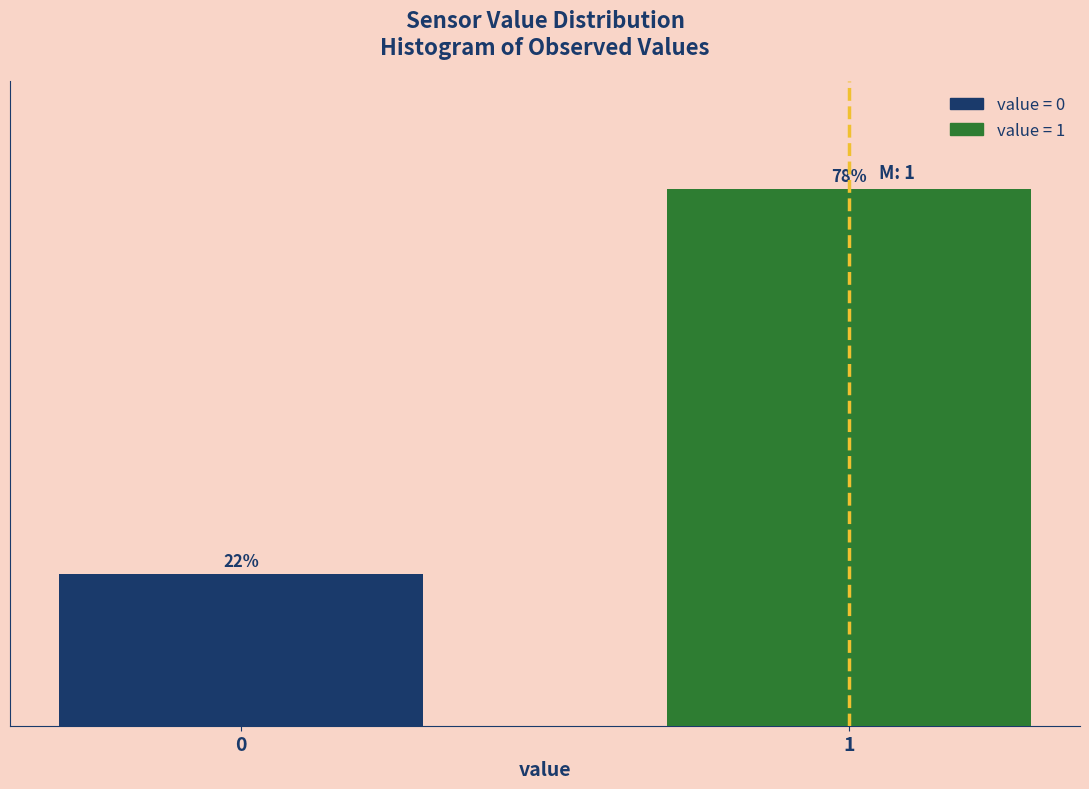

Rank the categories by value from highest to lowest.

1, 0